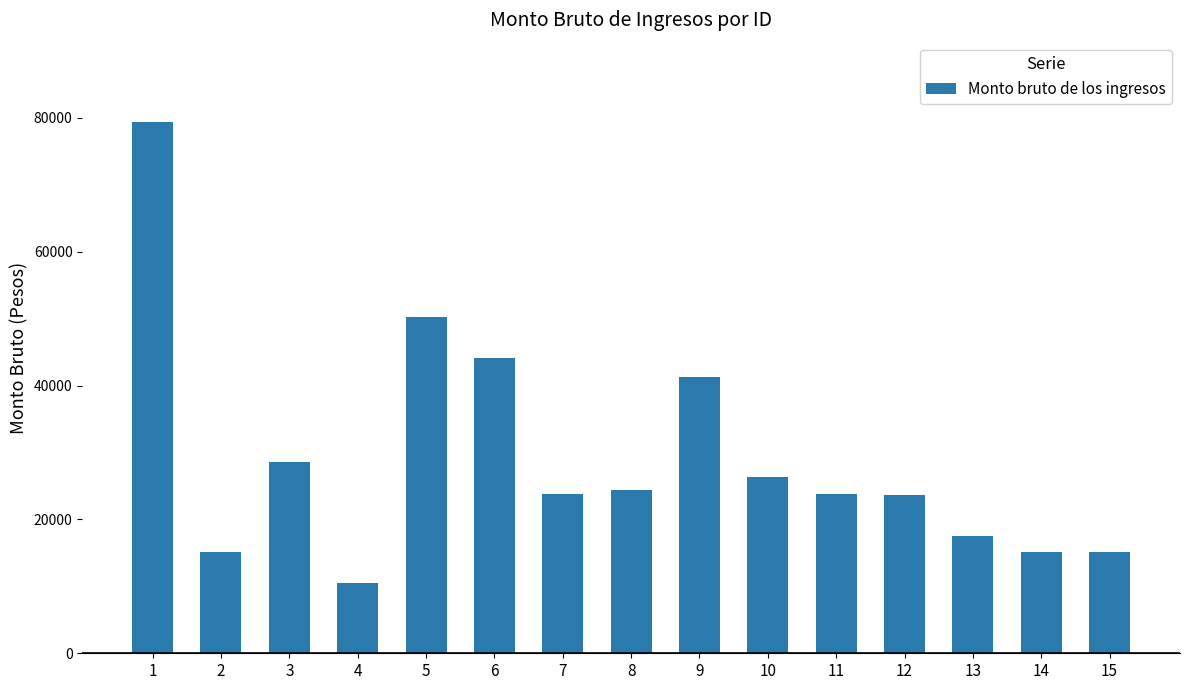

What is the maximum value shown in the chart?

79328